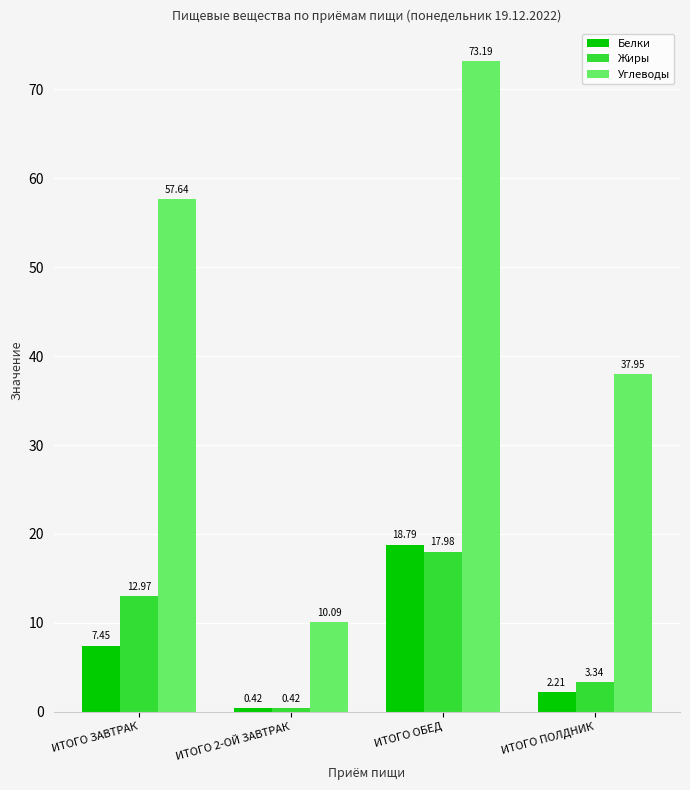

What position from the right is ИТОГО ПОЛДНИК?

1